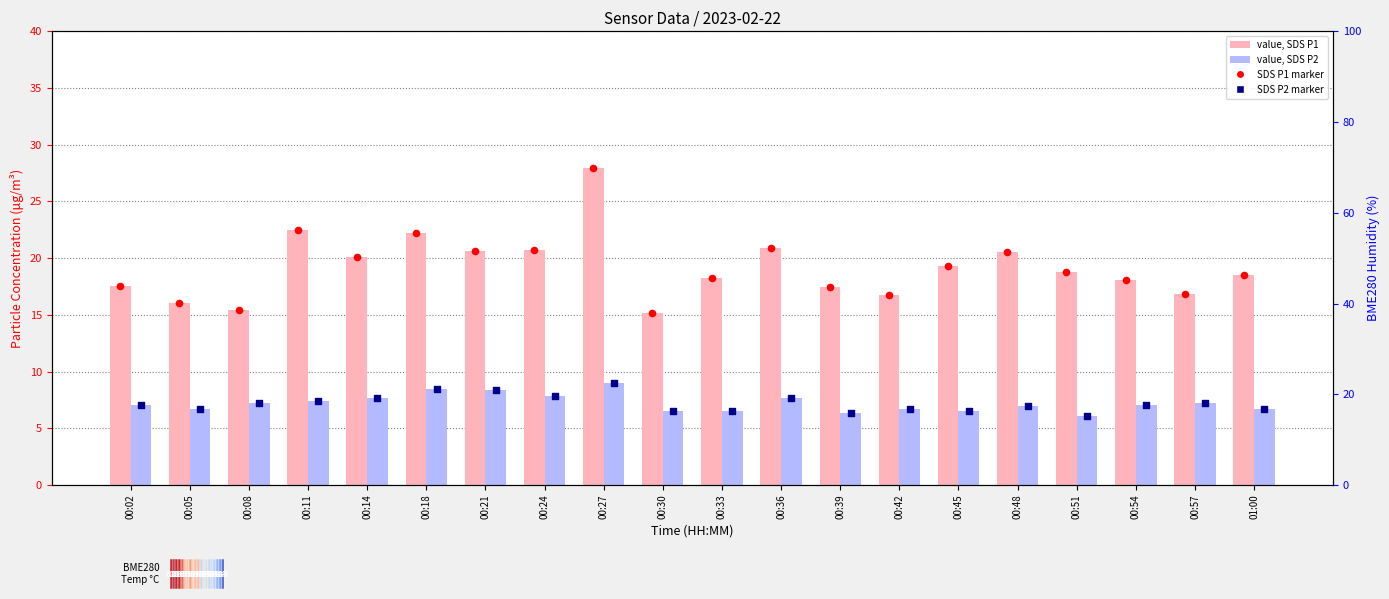

Which series has the largest total across all categories?

value, SDS_P1